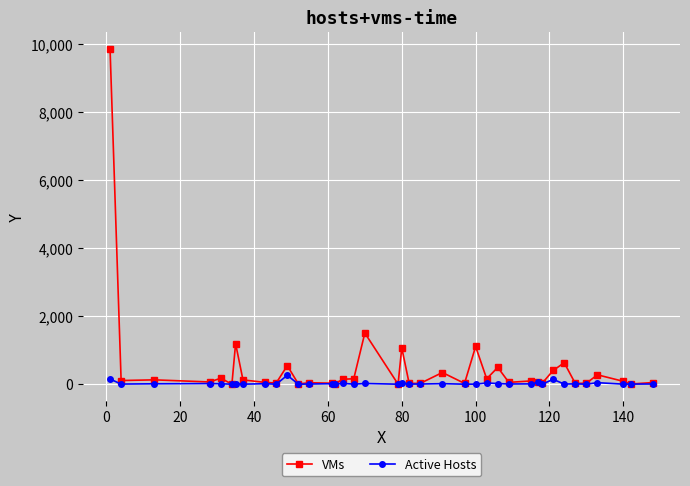

What is the maximum value for Active Hosts?

265